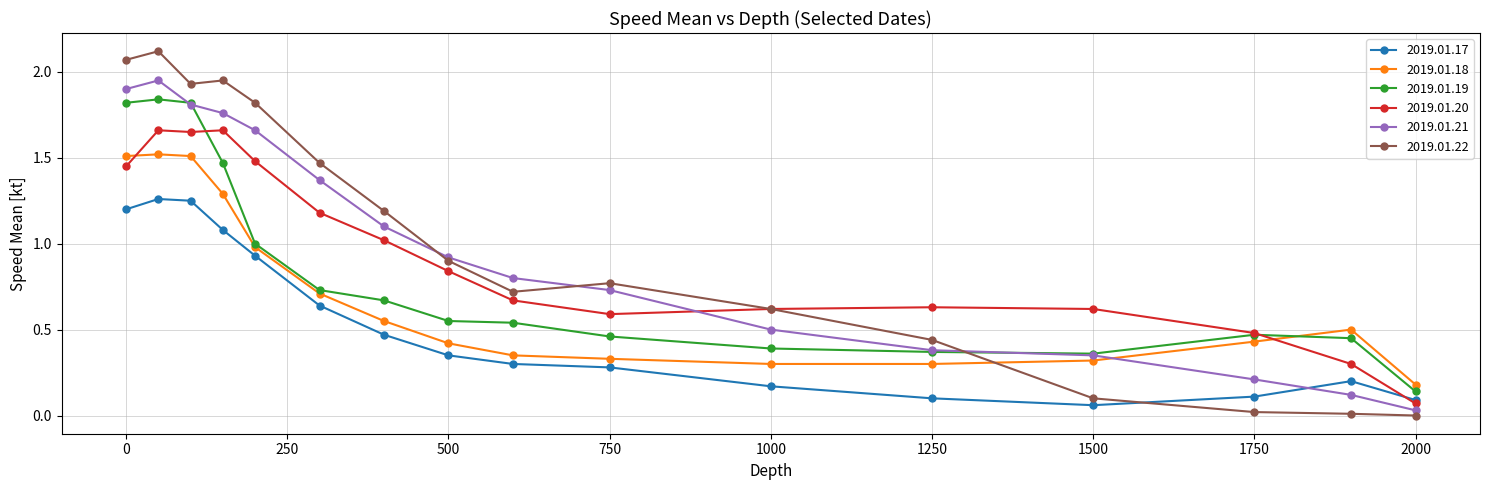

Rank the series by their maximum value, from highest to lowest.

2019.01.22, 2019.01.21, 2019.01.19, 2019.01.20, 2019.01.18, 2019.01.17